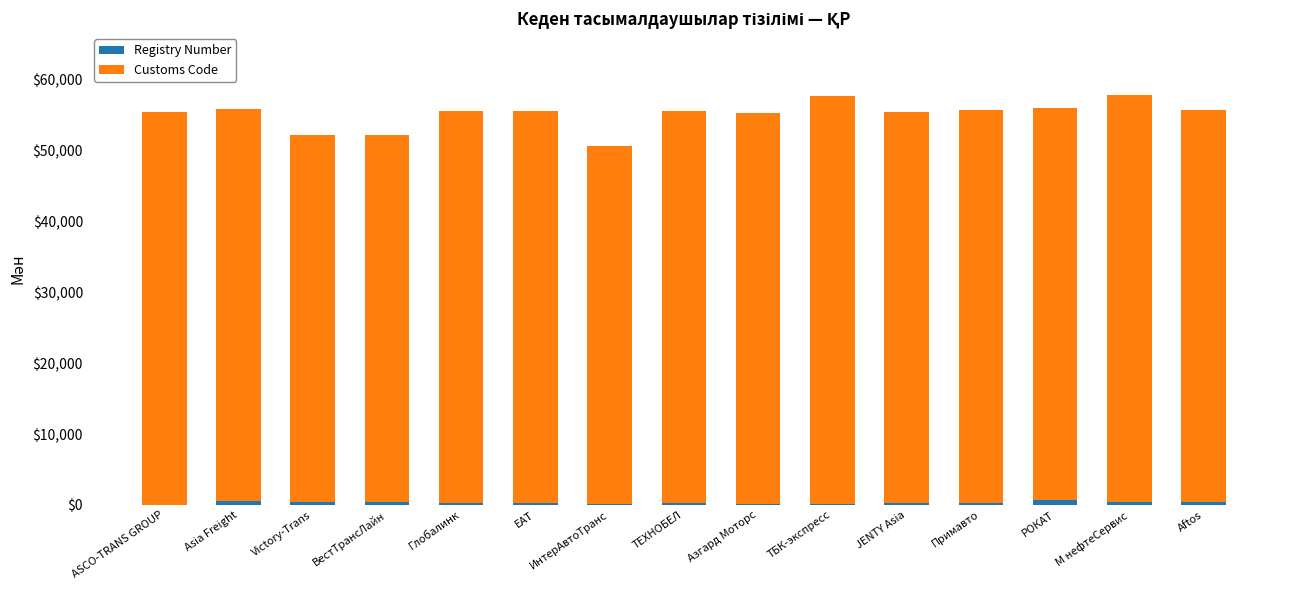

What is the sum of all Registry Number values?

4583